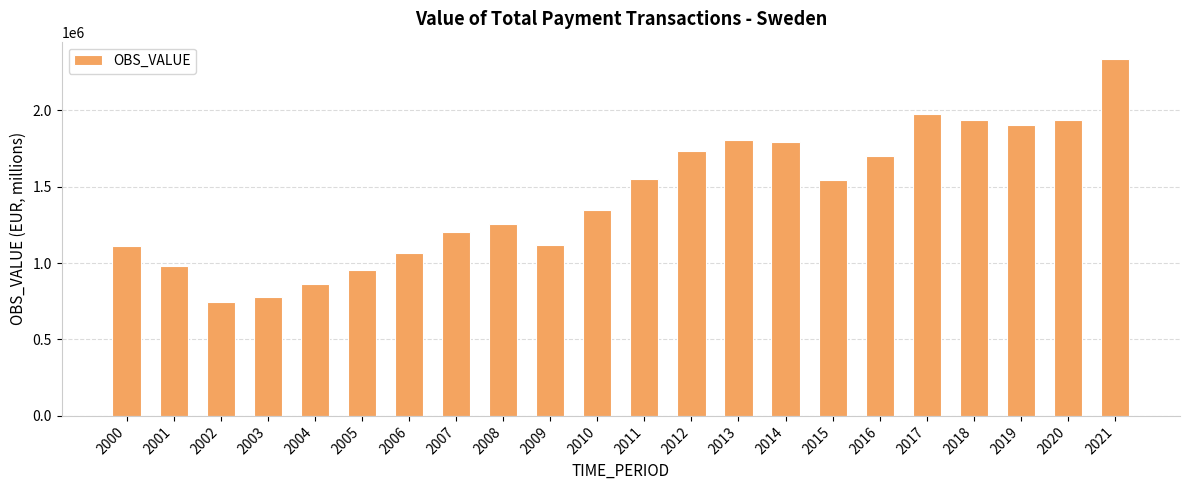

Are the bars horizontal?

No